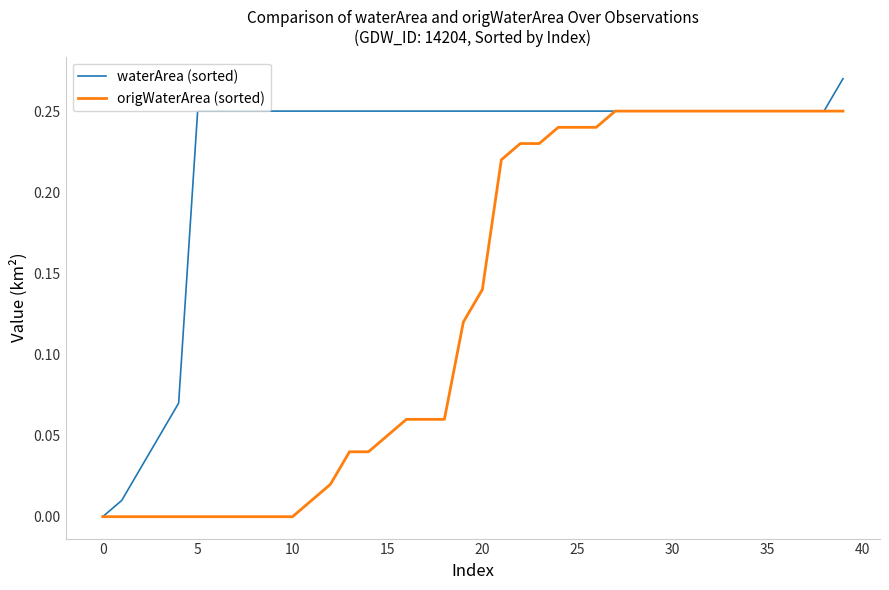

Rank the series by their average value, from highest to lowest.

waterArea (sorted), origWaterArea (sorted)